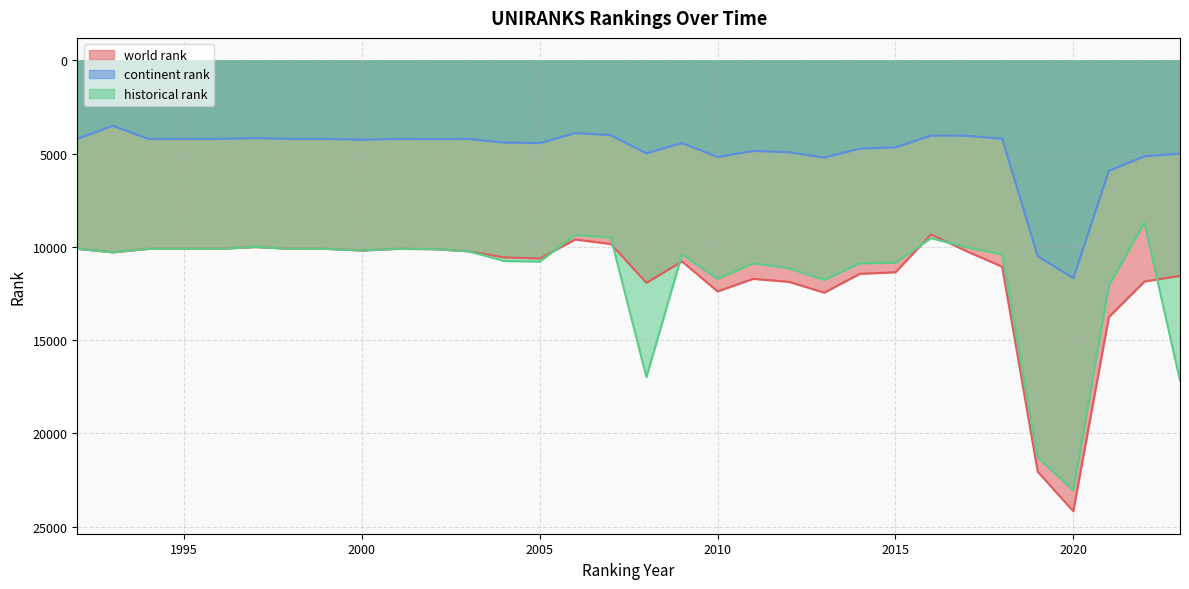

Reading right to left, what are all the values shown in this chart?

world rank: 2023=11555	2022=11857	2021=13763	2020=24178	2019=22060	2018=11060	2017=10234	2016=9334	2015=11364	2014=11444	2013=12455	2012=11873	2011=11716	2010=12388	2009=10781	2008=11929	2007=9845	2006=9604	2005=10623	2004=10565	2003=10236	2002=10121	2001=10104	2000=10195	1999=10104	1998=10104	1997=10006	1996=10104	1995=10104	1994=10104	1993=10290	1992=10104
continent rank: 2023=4998	2022=5141	2021=5917	2020=11681	2019=10500	2018=4198	2017=4039	2016=4030	2015=4665	2014=4727	2013=5211	2012=4923	2011=4853	2010=5176	2009=4427	2008=4984	2007=4008	2006=3896	2005=4434	2004=4406	2003=4210	2002=4217	2001=4207	2000=4255	1999=4207	1998=4207	1997=4163	1996=4207	1995=4207	1994=4207	1993=3505	1992=4206
historical rank: 2023=17172	2022=8699	2021=12068	2020=23057	2019=21301	2018=10393	2017=10027	2016=9530	2015=10850	2014=10880	2013=11774	2012=11149	2011=10880	2010=11723	2009=10396	2008=16985	2007=9507	2006=9357	2005=10793	2004=10757	2003=10236	2002=10121	2001=10104	2000=10195	1999=10104	1998=10104	1997=10006	1996=10104	1995=10104	1994=10104	1993=10290	1992=10104